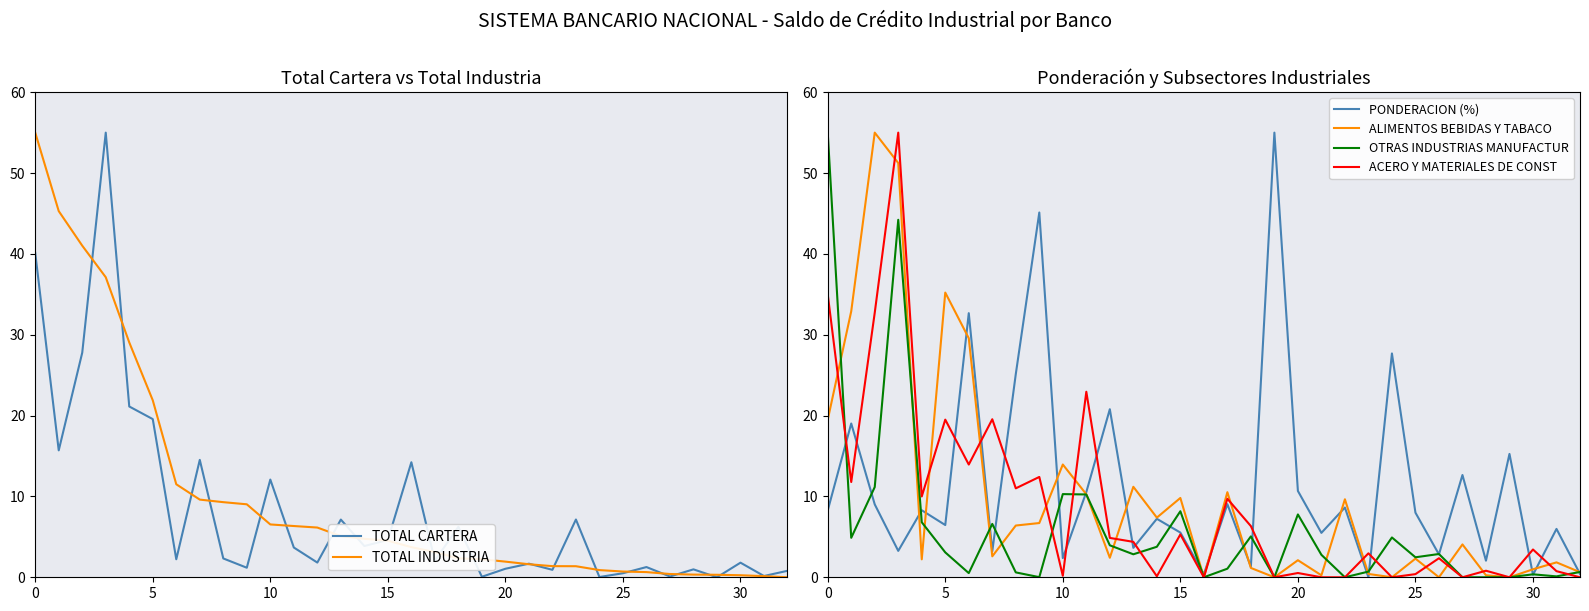

The value of ACERO Y MATERIALES DE CONST at 9 is 12.4. True or false?

True